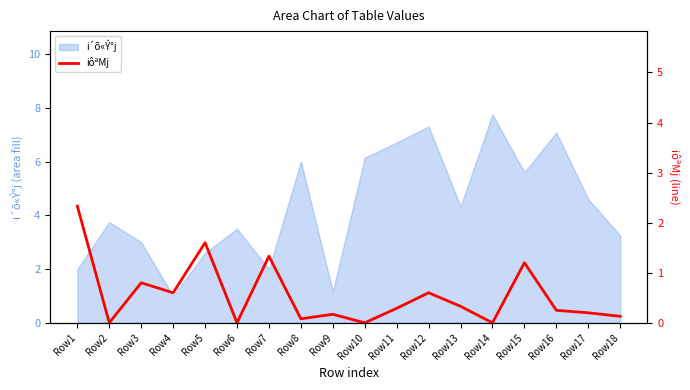

Which category has the highest value in the i´õ«Ý°j series?

Row14